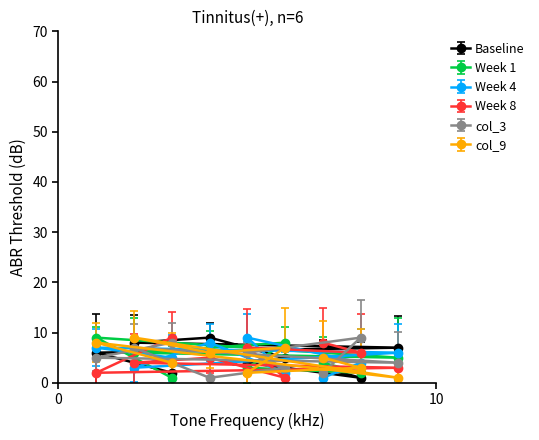

What is the difference between the highest and lowest values at 6?

7